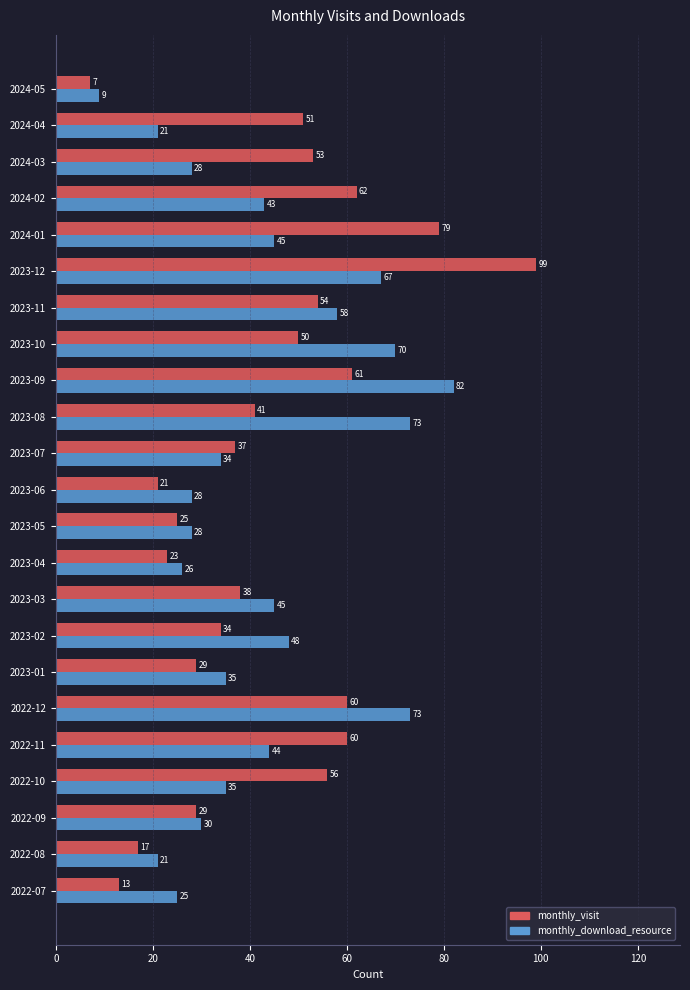

What is the difference between the maximum and minimum values in the monthly_download_resource series?

73